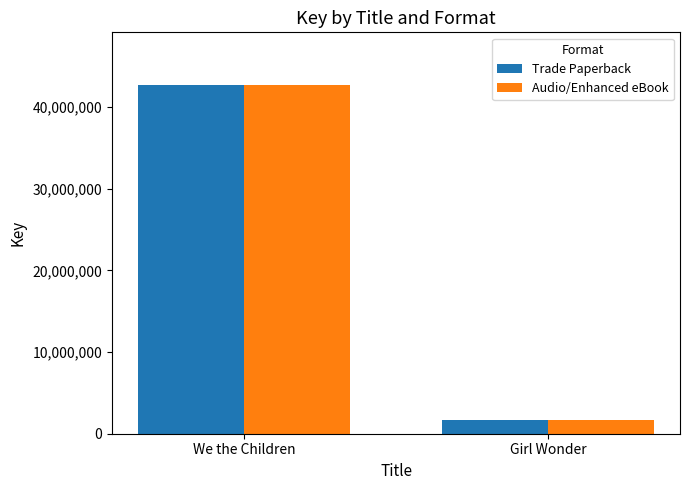

Reading left to right, extract all data points from this chart.

Trade Paperback: 42720240	1618410
Audio/Enhanced eBook: 42720240	1618410